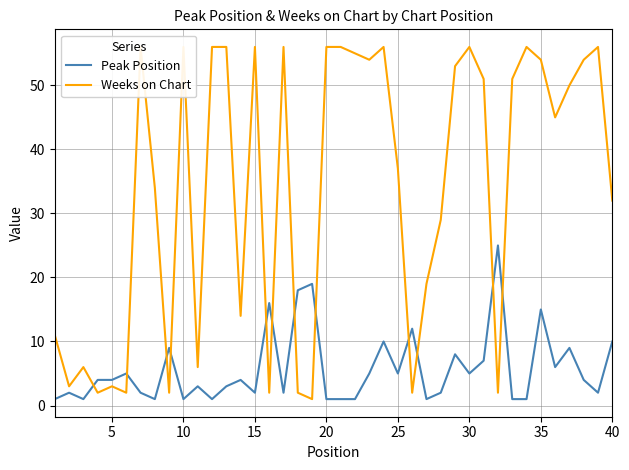

How many data points in Weeks on Chart are less than 50?

20